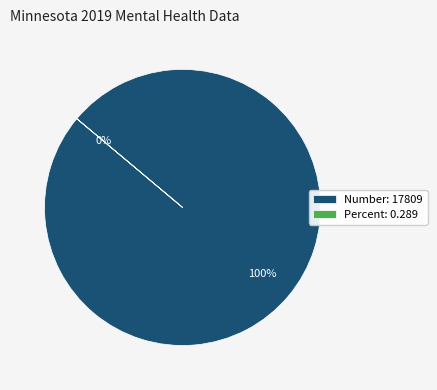

To the nearest percent, what is the difference between the Percent and Number slice percentages?

100%